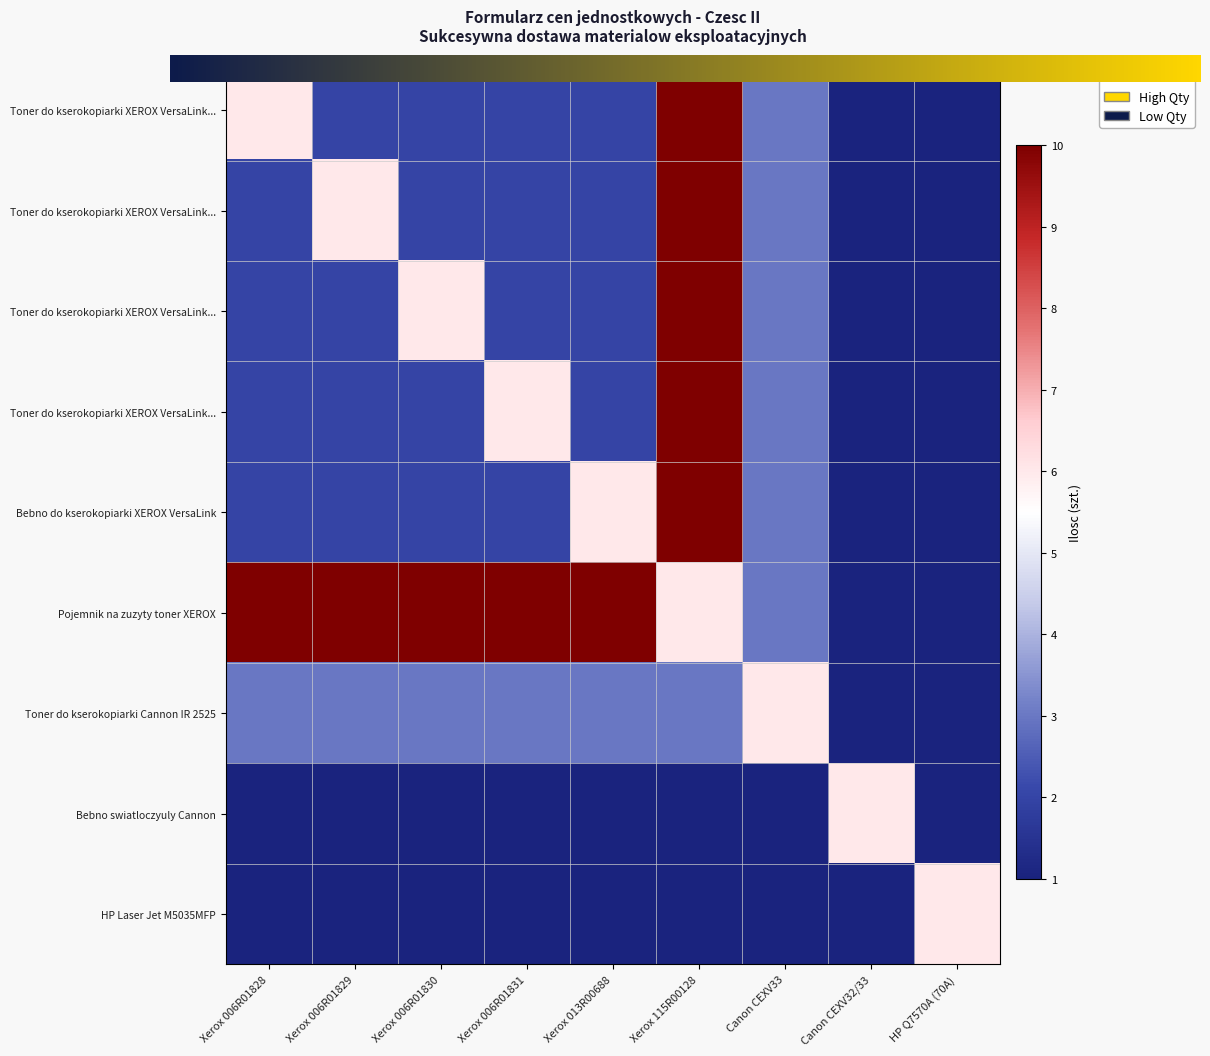

Reading left to right, extract all data points from this chart.

Toner do kserokopiarki XEROX VersaLink (czarny): Xerox 006R01828=6	Xerox 006R01829=2	Xerox 006R01830=2	Xerox 006R01831=2	Xerox 013R00688=2	Xerox 115R00128=10	Canon CEXV33=3	Canon CEXV32/33=1	HP Q7570A (70A)=1
Toner do kserokopiarki XEROX VersaLink (niebieski): Xerox 006R01828=2	Xerox 006R01829=6	Xerox 006R01830=2	Xerox 006R01831=2	Xerox 013R00688=2	Xerox 115R00128=10	Canon CEXV33=3	Canon CEXV32/33=1	HP Q7570A (70A)=1
Toner do kserokopiarki XEROX VersaLink (magenta): Xerox 006R01828=2	Xerox 006R01829=2	Xerox 006R01830=6	Xerox 006R01831=2	Xerox 013R00688=2	Xerox 115R00128=10	Canon CEXV33=3	Canon CEXV32/33=1	HP Q7570A (70A)=1
Toner do kserokopiarki XEROX VersaLink (zolty): Xerox 006R01828=2	Xerox 006R01829=2	Xerox 006R01830=2	Xerox 006R01831=6	Xerox 013R00688=2	Xerox 115R00128=10	Canon CEXV33=3	Canon CEXV32/33=1	HP Q7570A (70A)=1
Bebno do kserokopiarki XEROX VersaLink: Xerox 006R01828=2	Xerox 006R01829=2	Xerox 006R01830=2	Xerox 006R01831=2	Xerox 013R00688=6	Xerox 115R00128=10	Canon CEXV33=3	Canon CEXV32/33=1	HP Q7570A (70A)=1
Pojemnik na zuzyty toner XEROX: Xerox 006R01828=10	Xerox 006R01829=10	Xerox 006R01830=10	Xerox 006R01831=10	Xerox 013R00688=10	Xerox 115R00128=6	Canon CEXV33=3	Canon CEXV32/33=1	HP Q7570A (70A)=1
Toner do kserokopiarki Cannon IR 2525: Xerox 006R01828=3	Xerox 006R01829=3	Xerox 006R01830=3	Xerox 006R01831=3	Xerox 013R00688=3	Xerox 115R00128=3	Canon CEXV33=6	Canon CEXV32/33=1	HP Q7570A (70A)=1
Bebno swiatloczyuly Cannon: Xerox 006R01828=1	Xerox 006R01829=1	Xerox 006R01830=1	Xerox 006R01831=1	Xerox 013R00688=1	Xerox 115R00128=1	Canon CEXV33=1	Canon CEXV32/33=6	HP Q7570A (70A)=1
HP Laser Jet M5035MFP: Xerox 006R01828=1	Xerox 006R01829=1	Xerox 006R01830=1	Xerox 006R01831=1	Xerox 013R00688=1	Xerox 115R00128=1	Canon CEXV33=1	Canon CEXV32/33=1	HP Q7570A (70A)=6